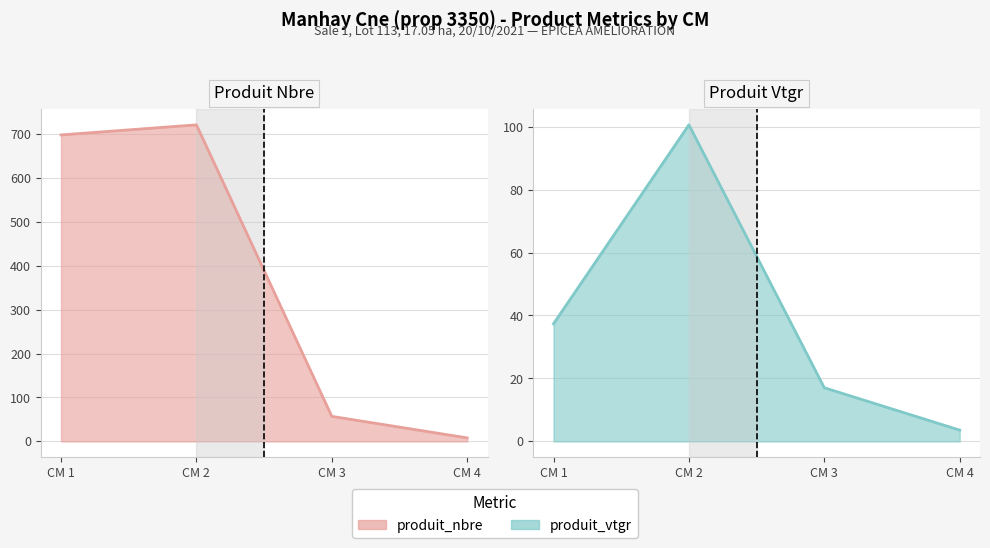

What is the maximum value shown in the chart?

721.0